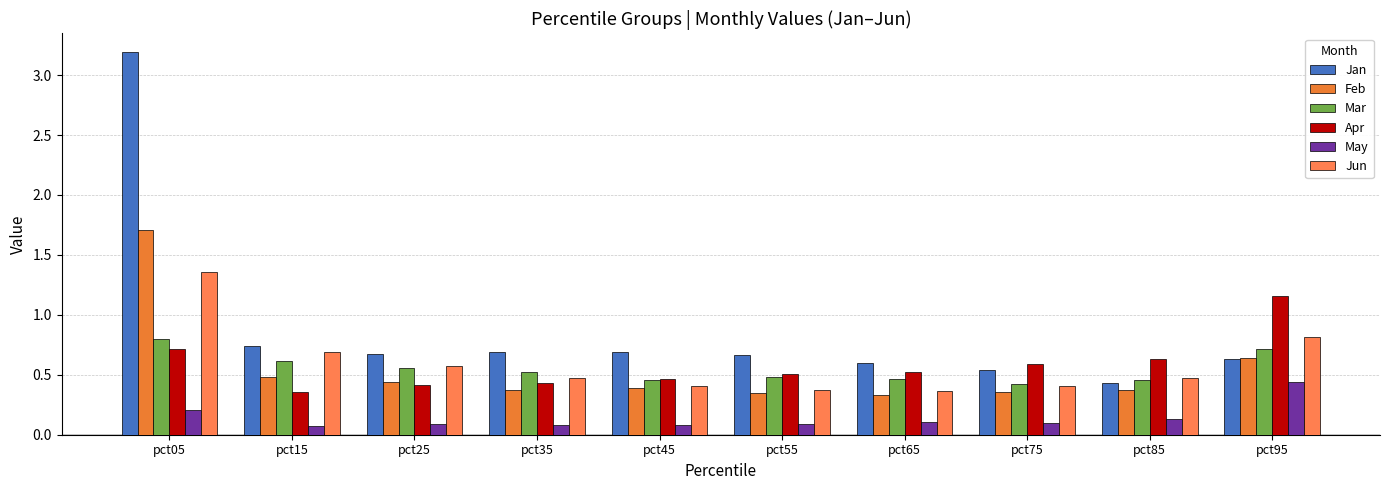

How many data points does each series have?

10